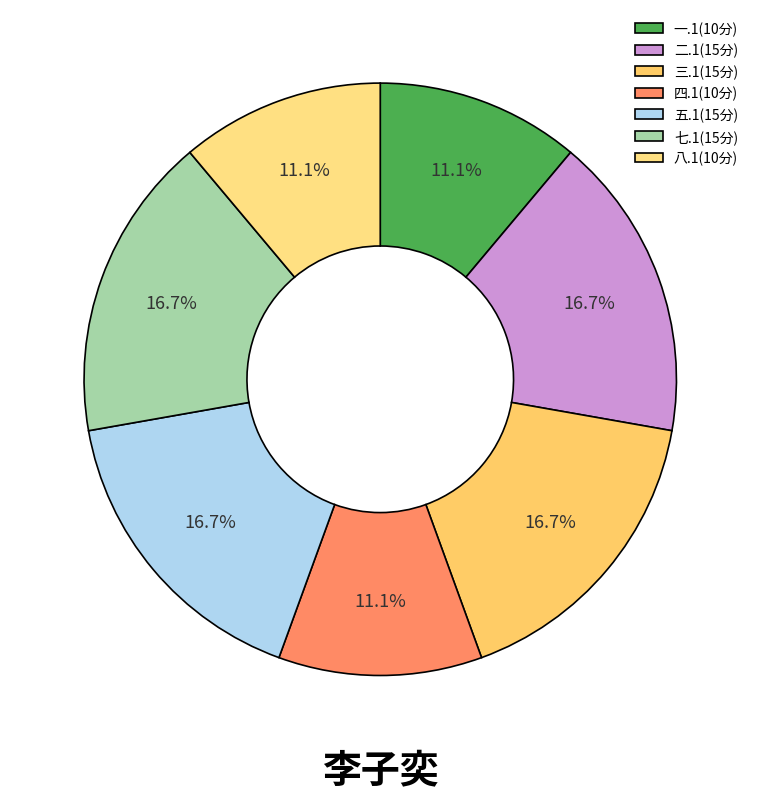

Does any single category account for the majority?

No